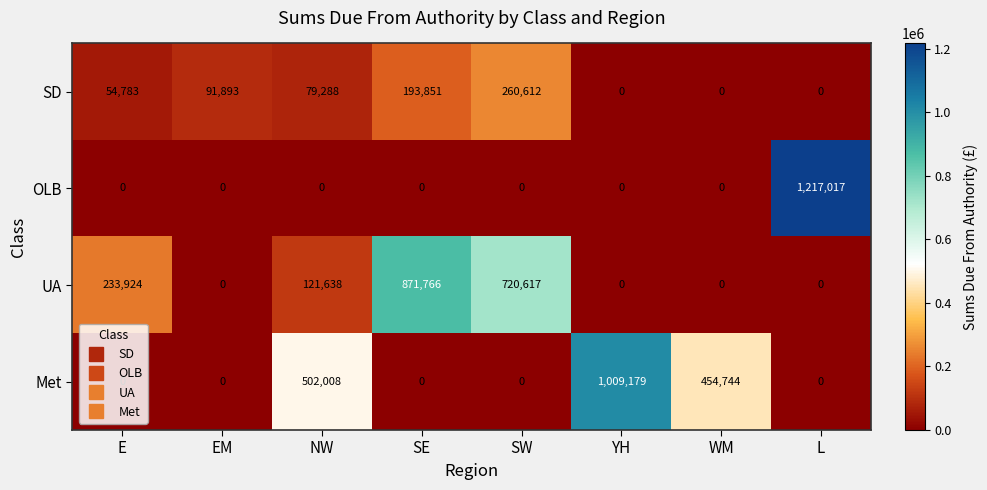

The value of OLB at EM is 0. True or false?

True